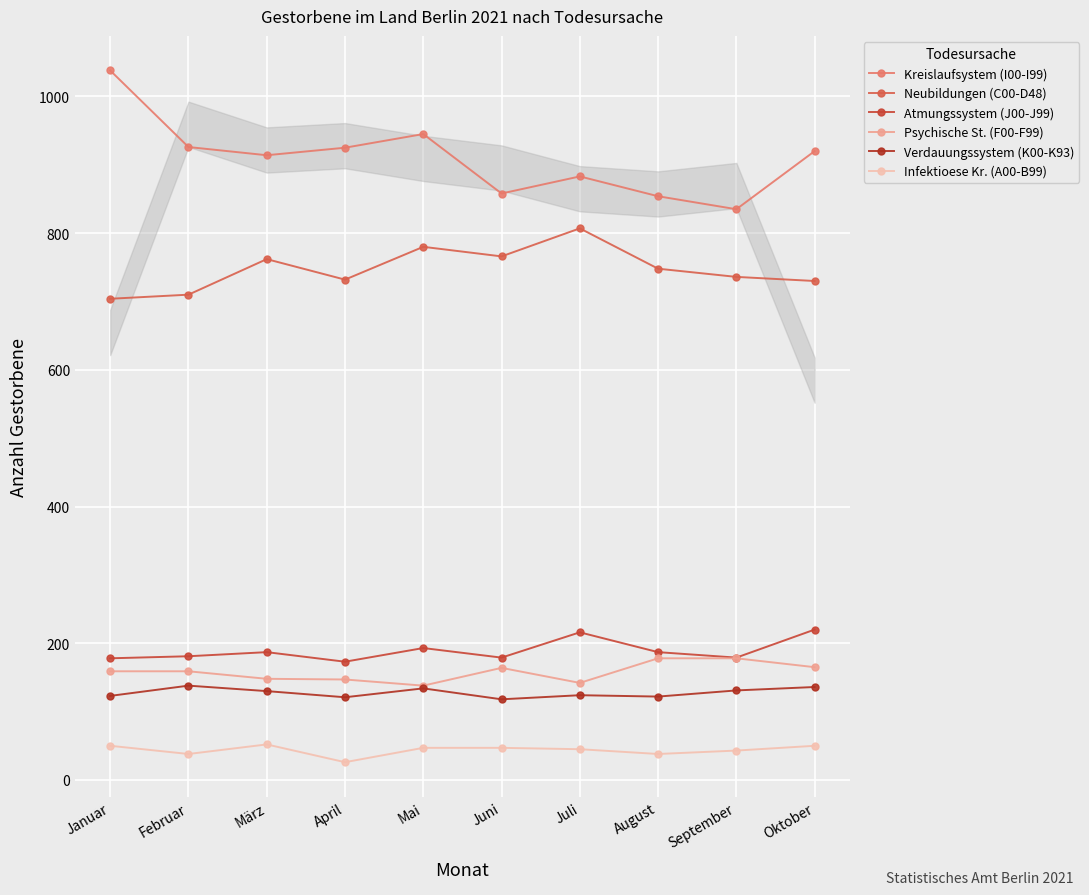

What is the maximum value for Psychische St. (F00-F99)?

178